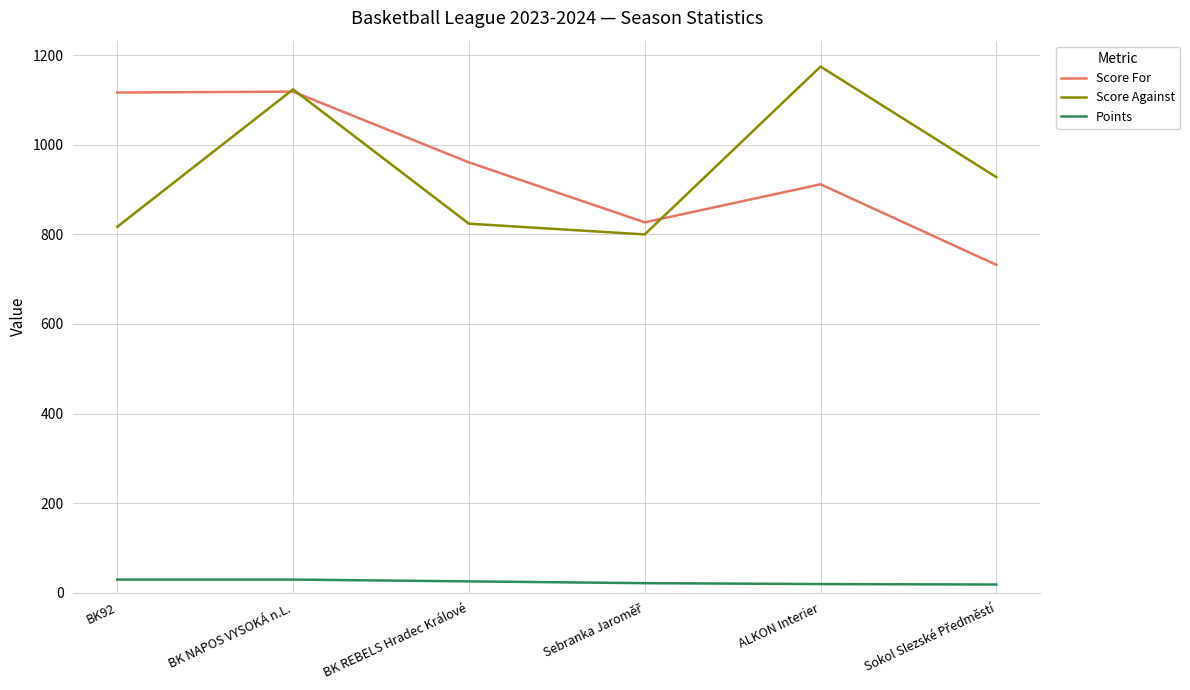

Rank the series by their maximum value, from highest to lowest.

Score Against, Score For, Points